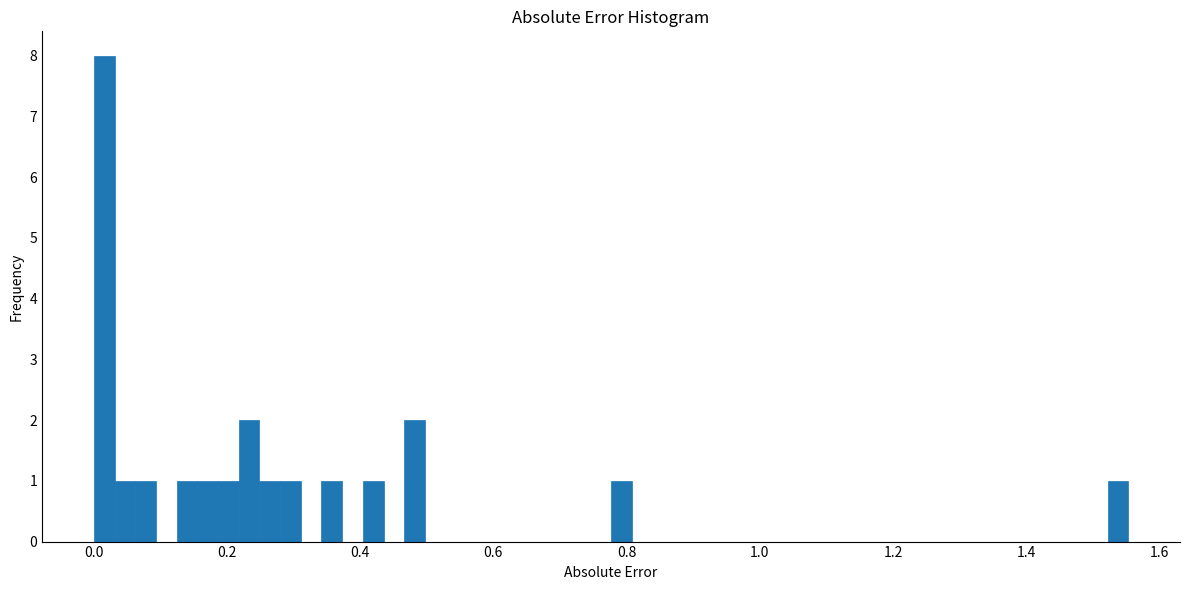

Read against the x-axis, roughly where is the centre of the tallest bar?

0.02